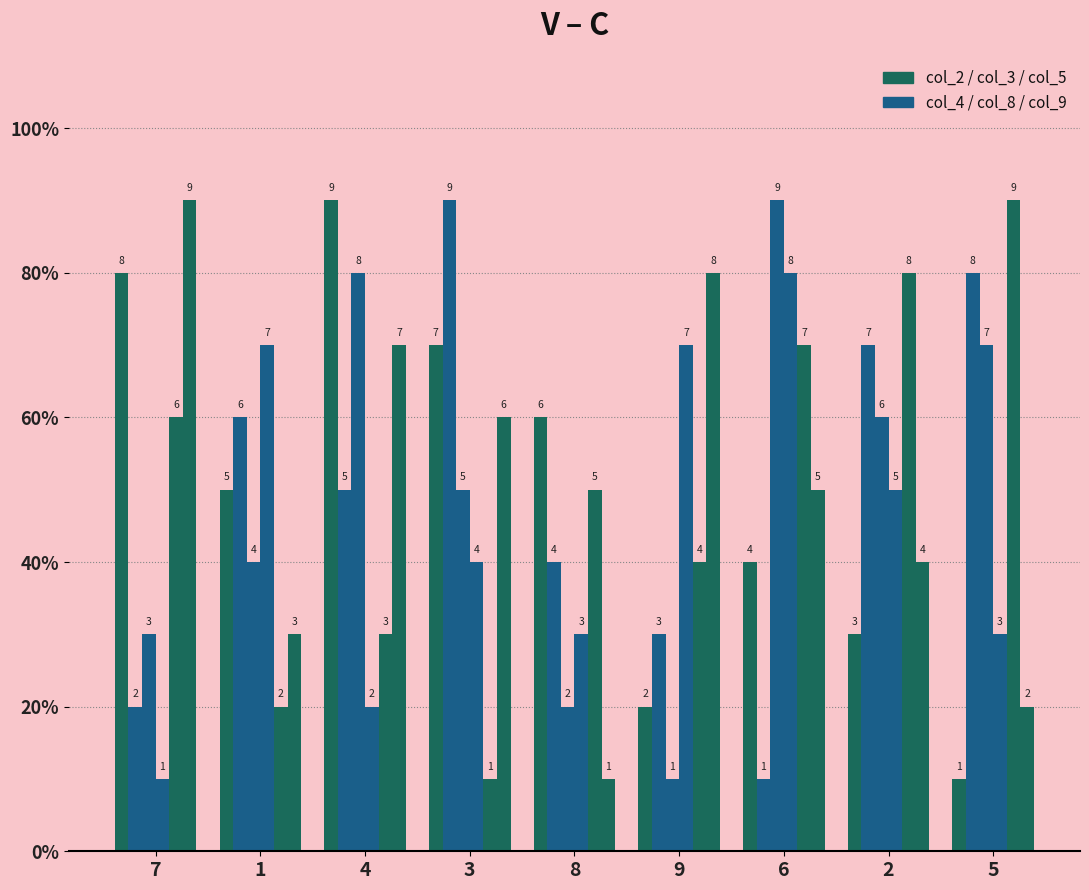

Does the chart contain any negative values?

No